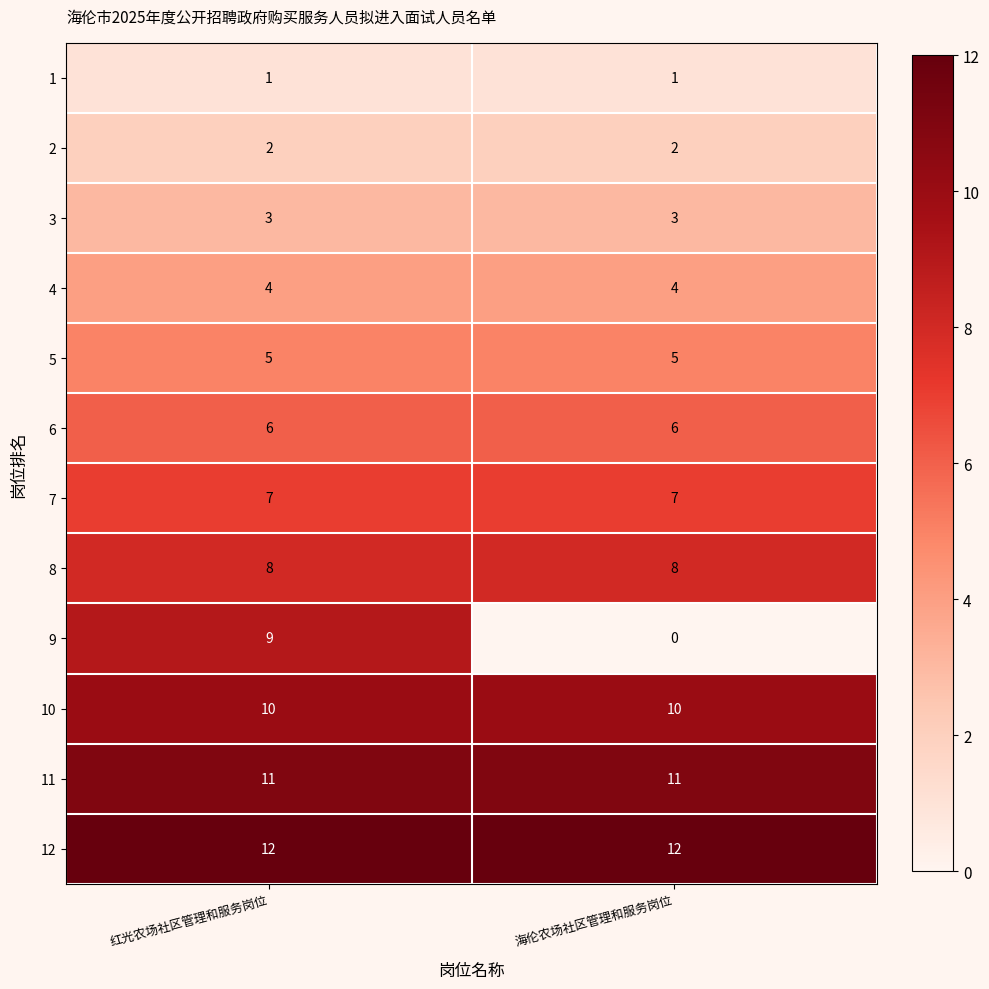

What is the difference between the highest and lowest values at 红光农场社区管理和服务岗位?

11